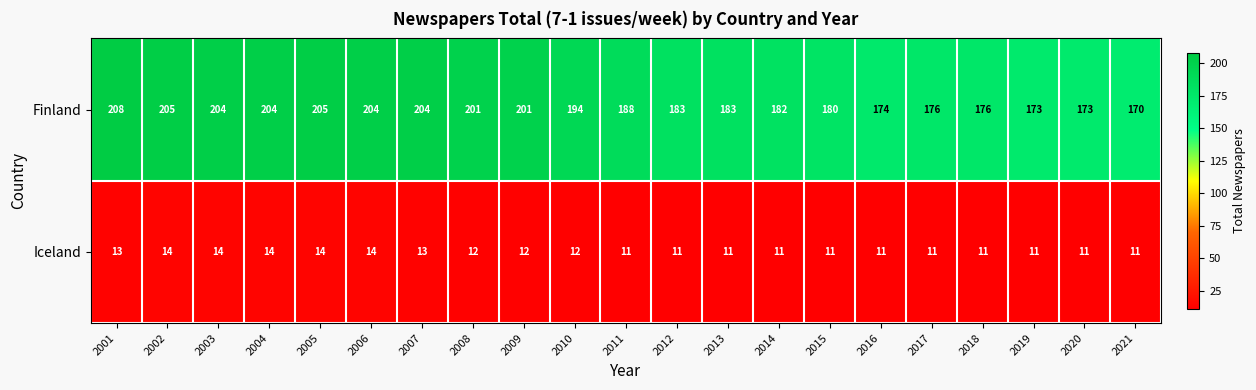

The Iceland series shows 19 at 2019. True or false?

False